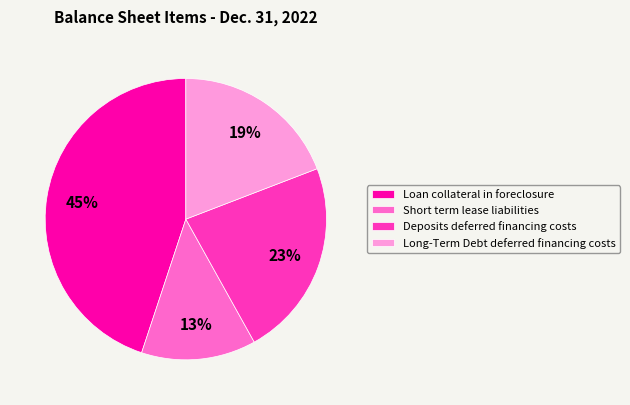

To the nearest percent, what is the difference between the largest and smallest slice percentages?

32%